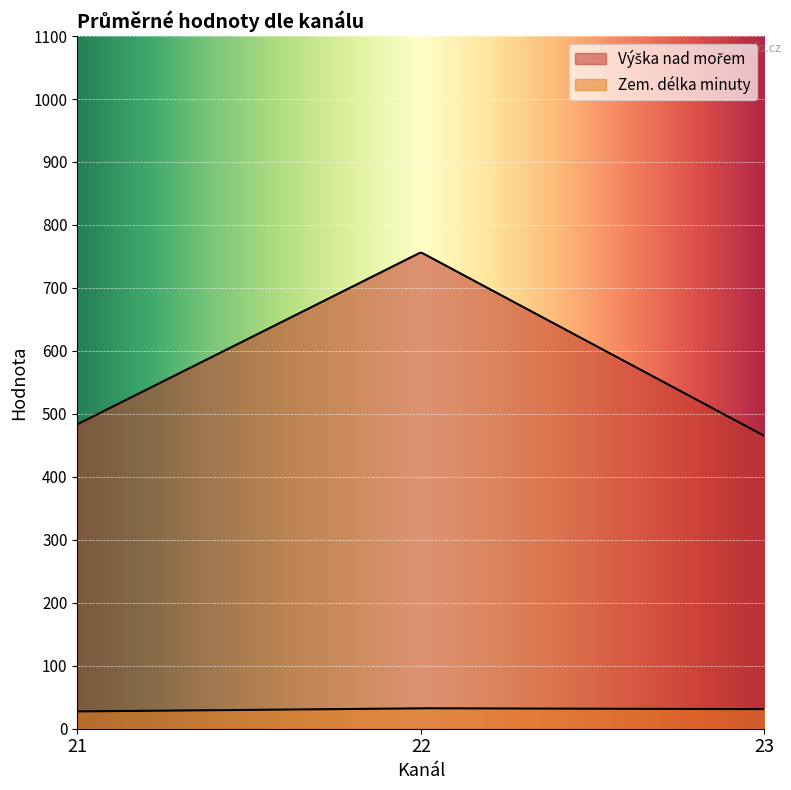

At which category does Výška nad mořem reach its first local valley?

21